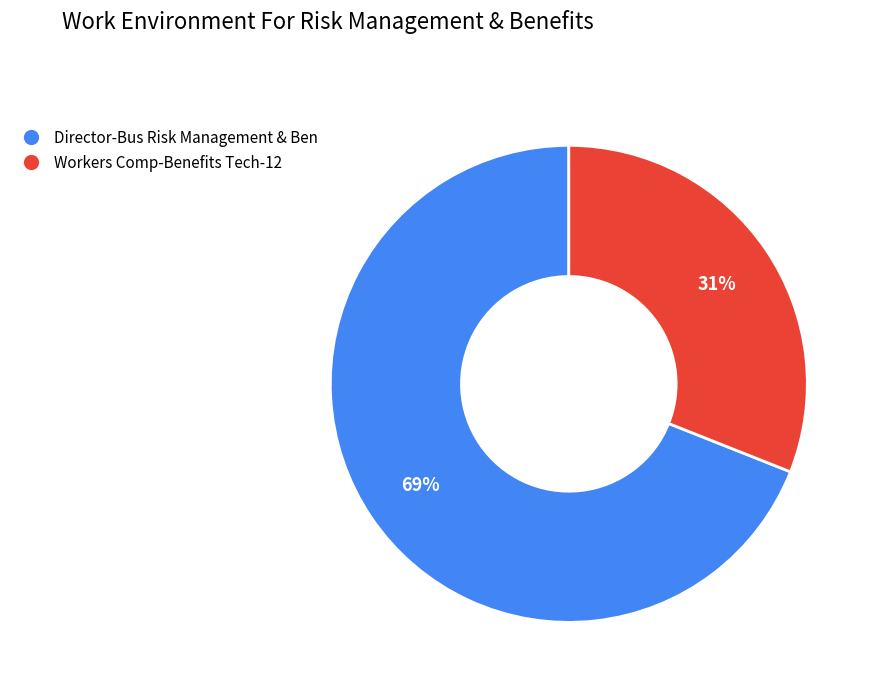

Is Director-Bus Risk Management & Ben the majority of the pie?

Yes